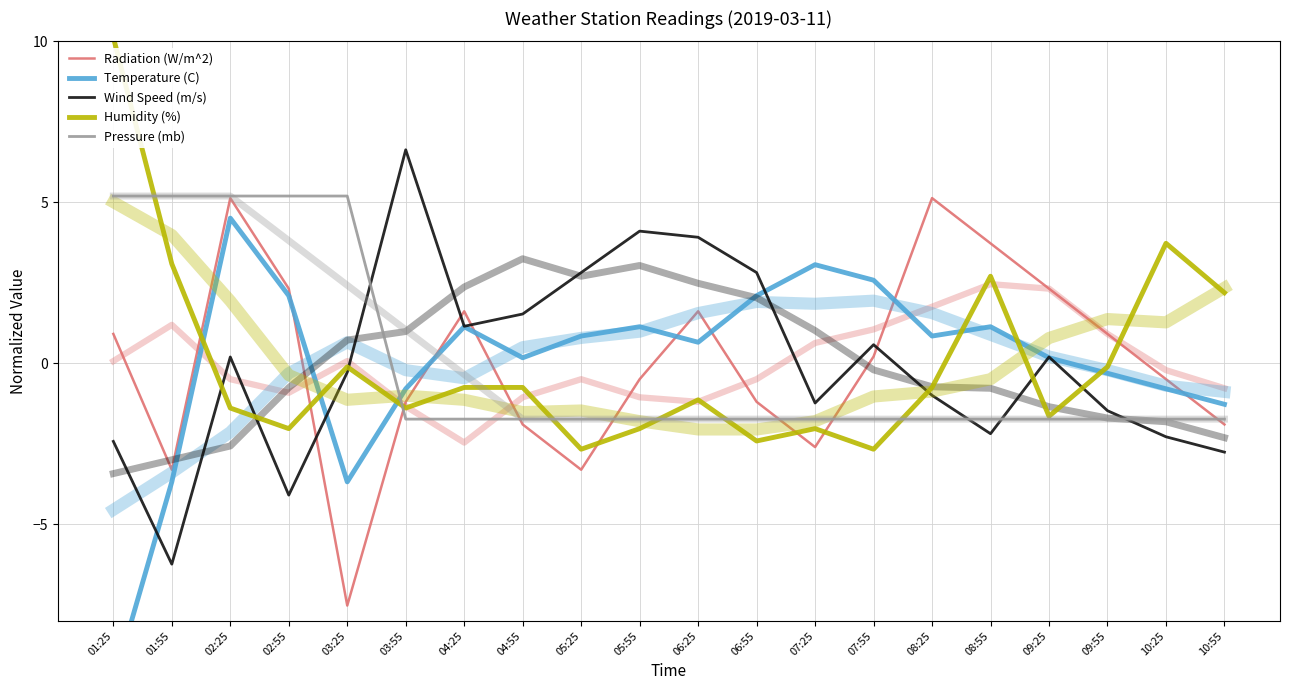

True or false: Wind Speed (m/s) has more than 0 interior local peaks.

True